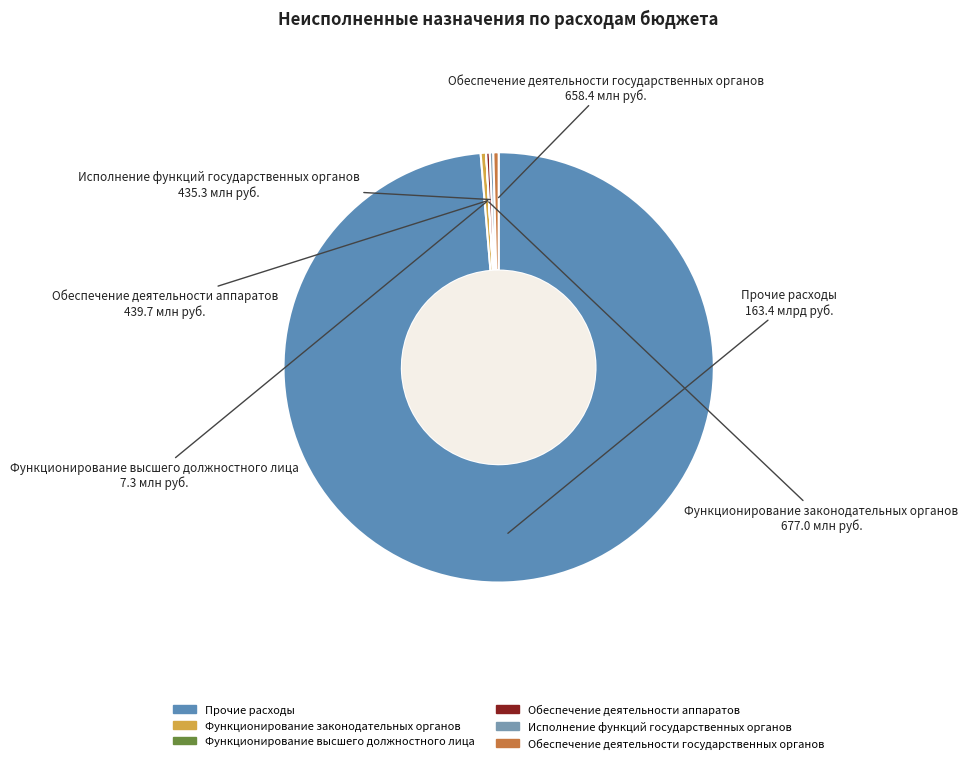

Is it true that Прочие расходы is 89% of the pie?

False